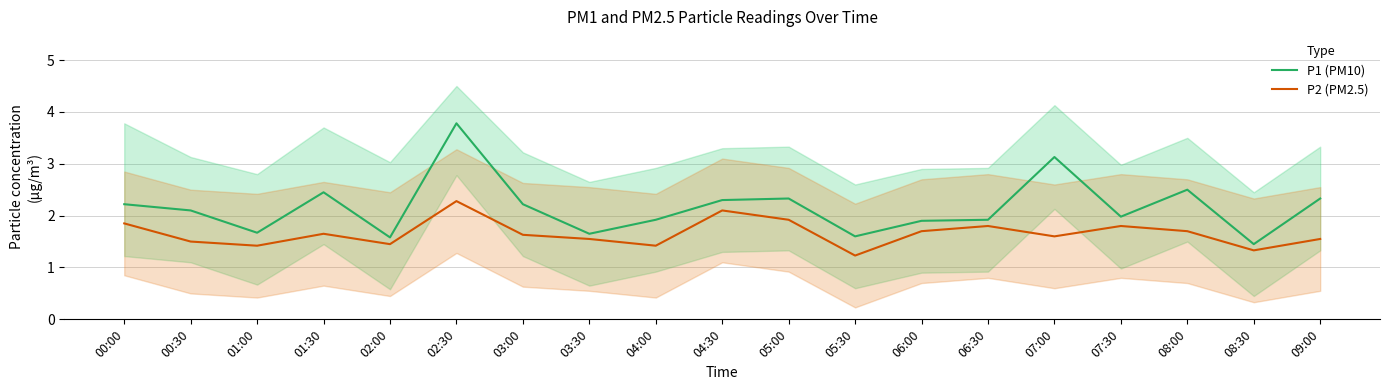

How many lines are shown in the chart?

2